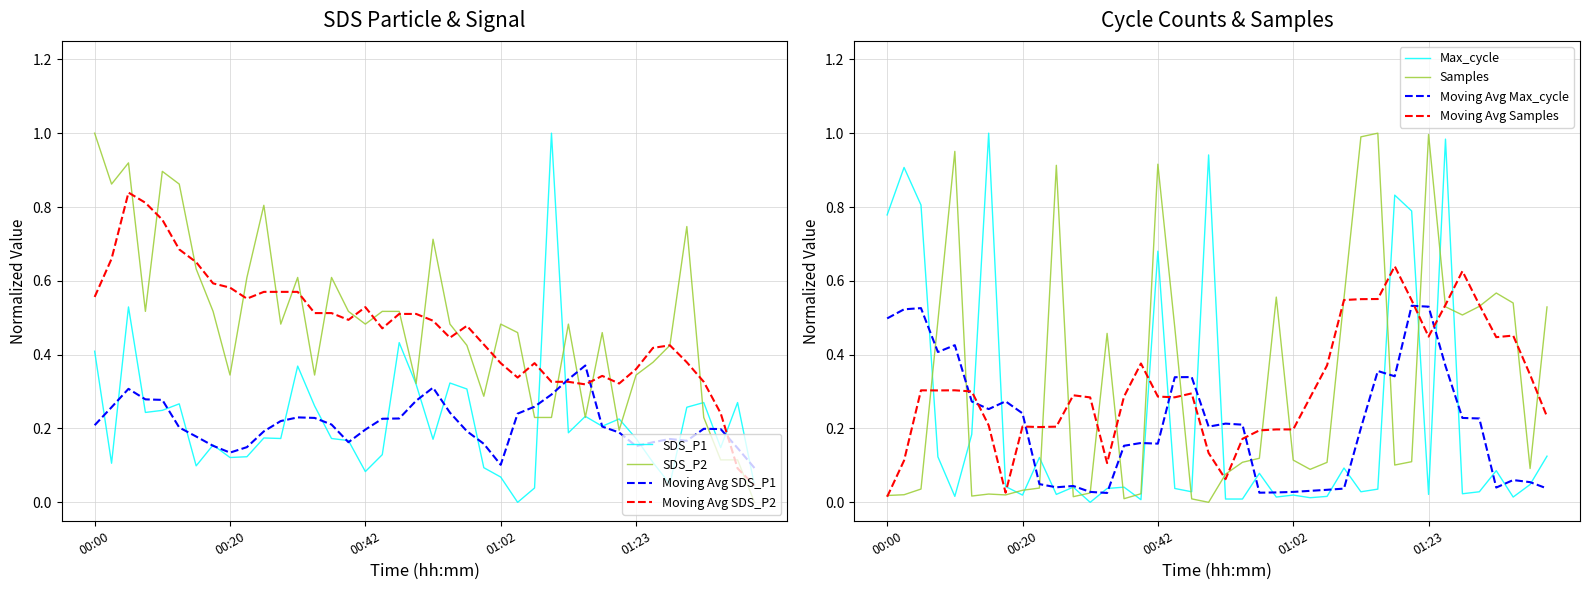

What is the total value across all series at 00:03?

1.9